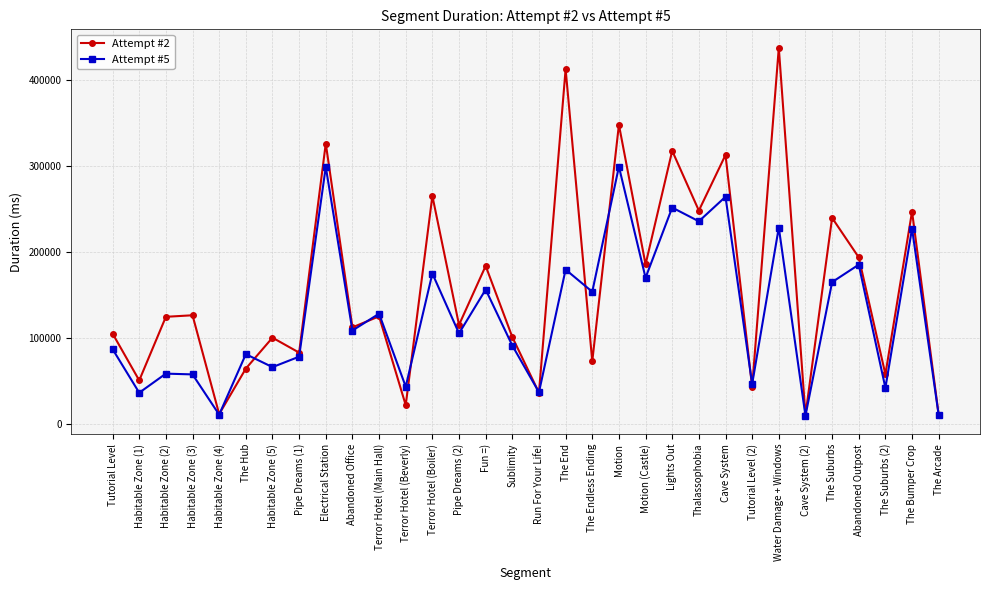

At which category is the sum across all series the highest?

Water Damage + Windows